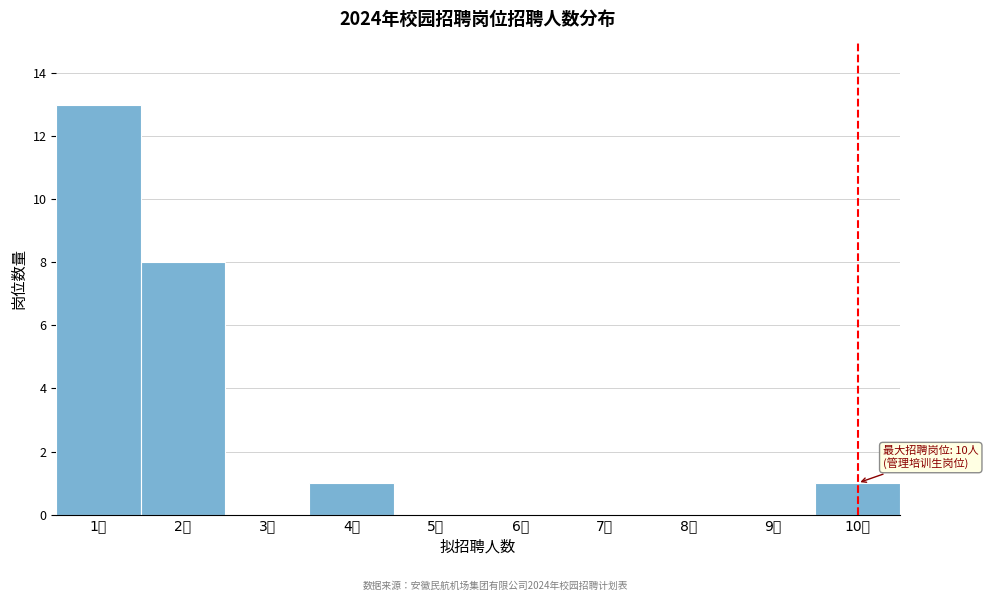

Over which range of the x-axis is the bar tallest?

0.5 to 1.5